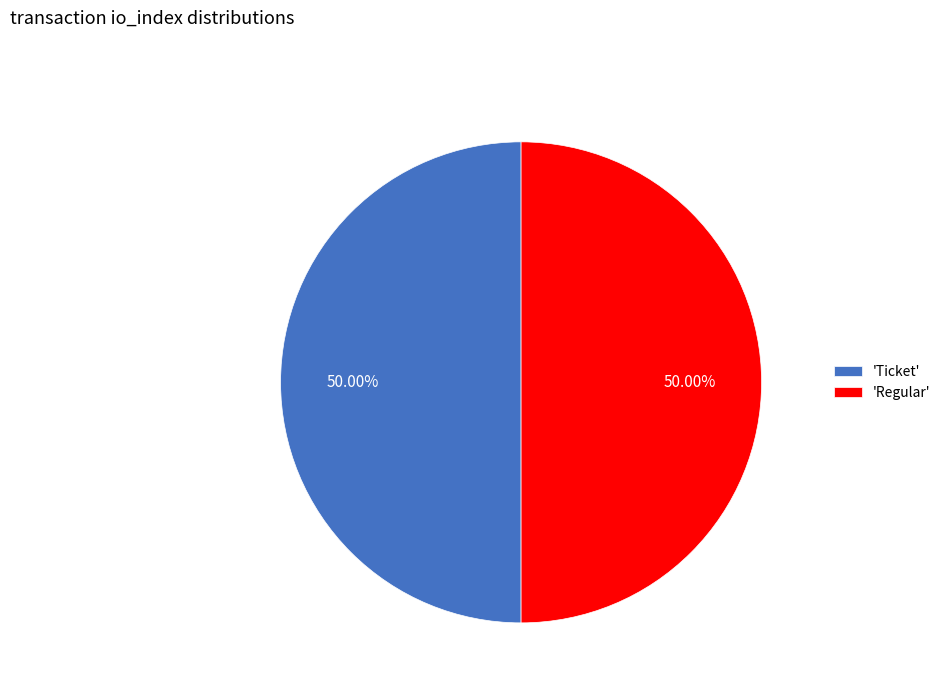

Is the sum of 'Regular' and 'Ticket' greater than half?

Yes